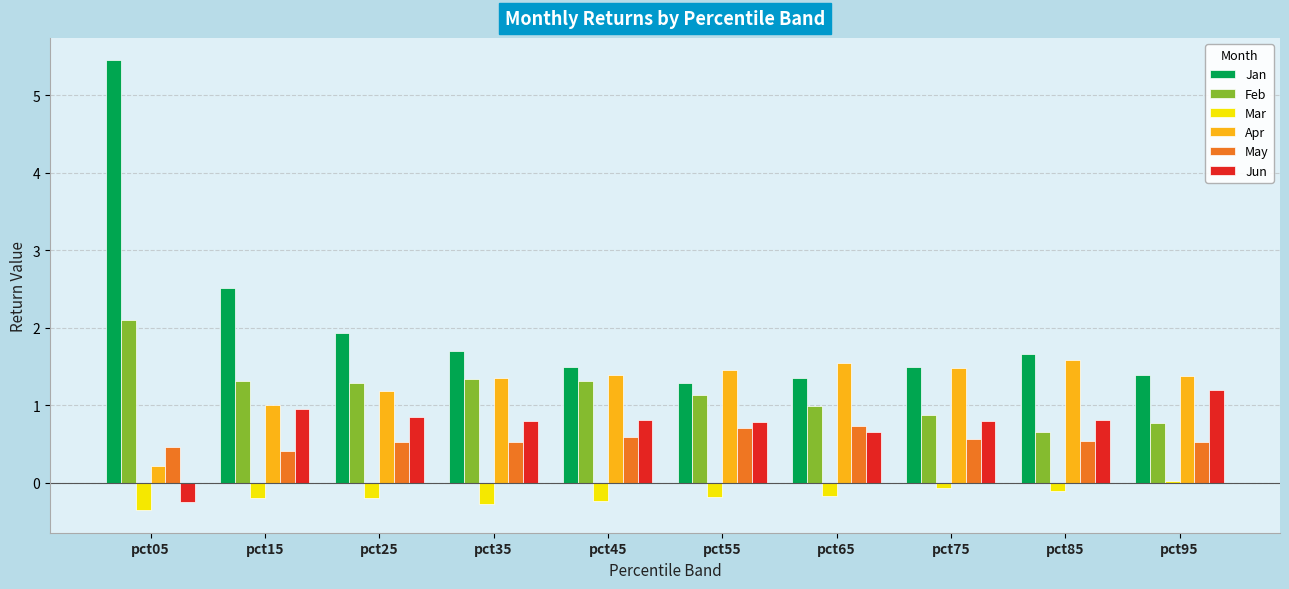

What is the difference between the Feb values at pct05 and pct35?

0.8